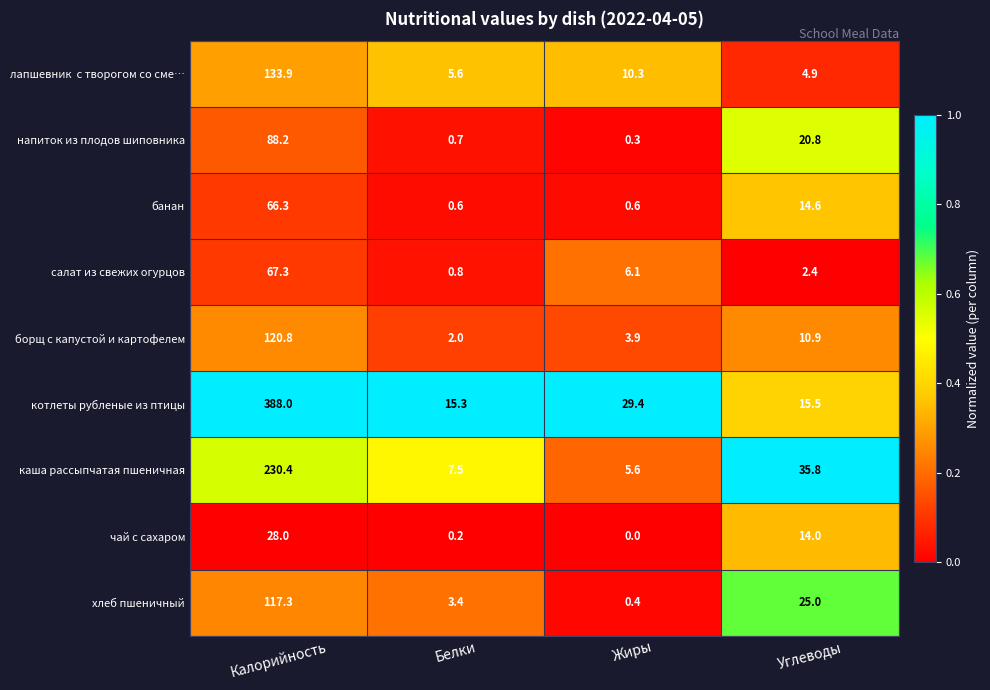

What is the spread (max minus min) of values at Углеводы?

33.4